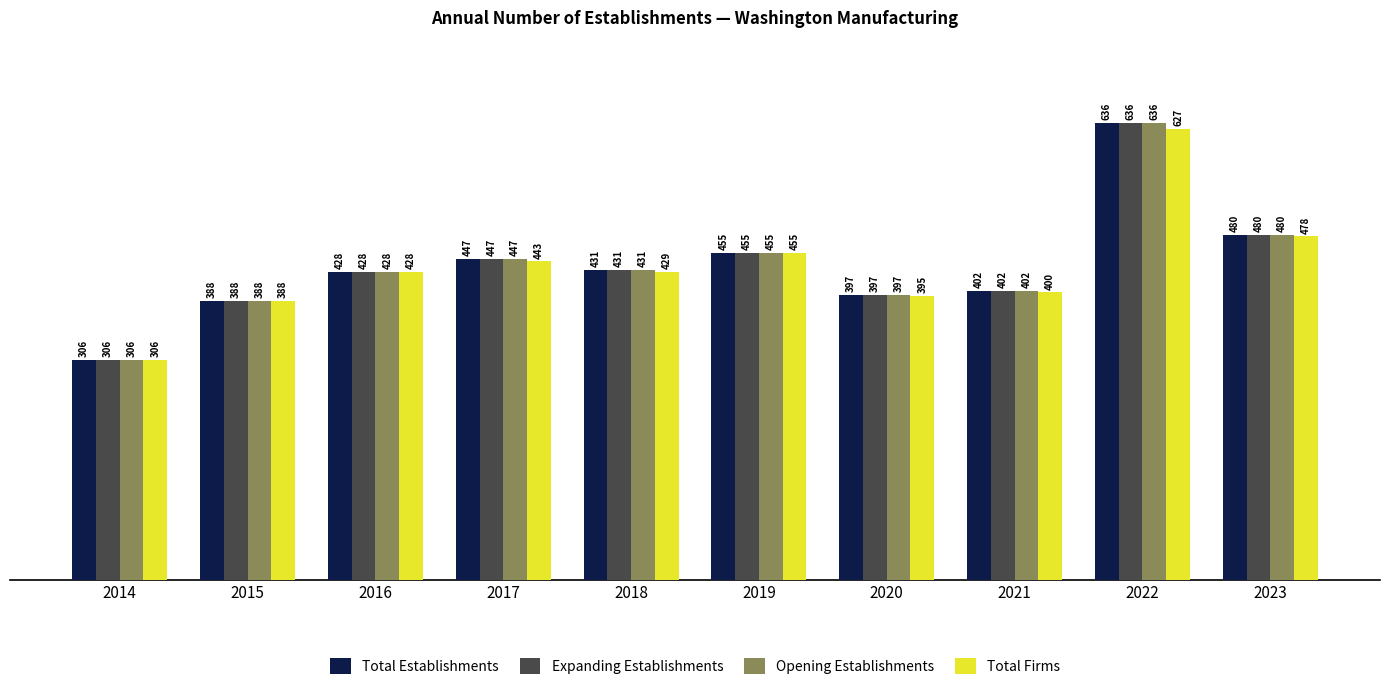

True or false: Expanding Establishments has a value of 431 at 2018.

True